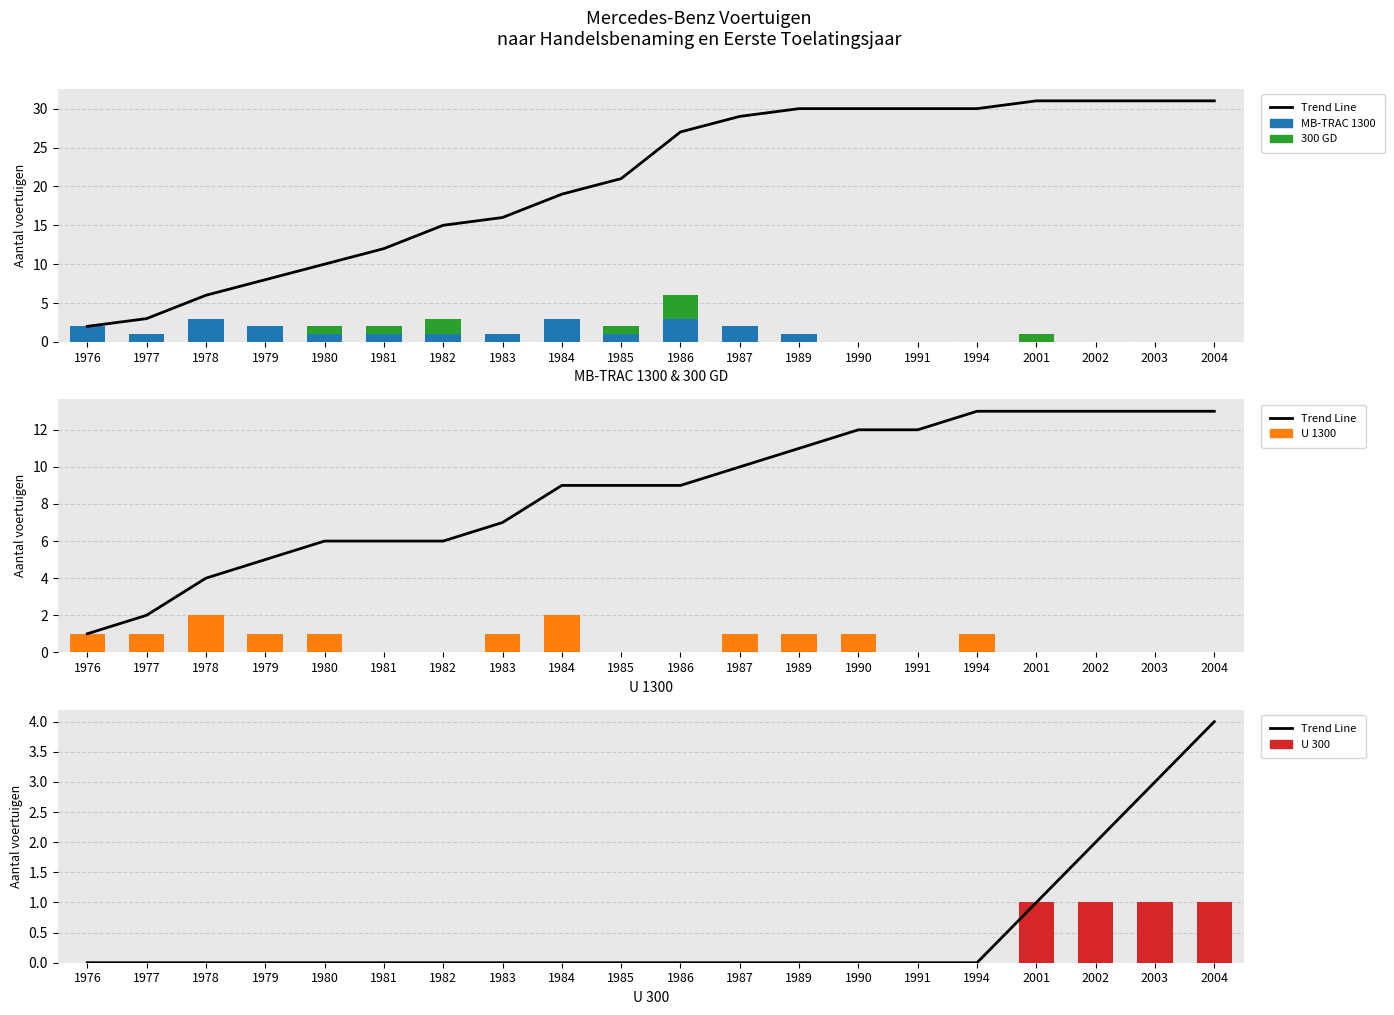

Rank the series by their maximum value, from lowest to highest.

U 300, U 1300, MB-TRAC 1300, 300 GD, Trend Line